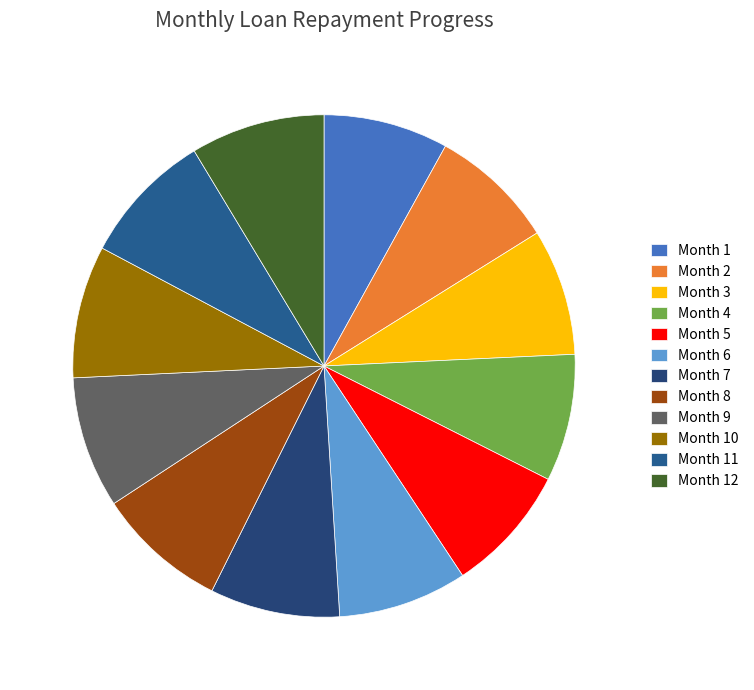

Count the number of slices in the pie.

12